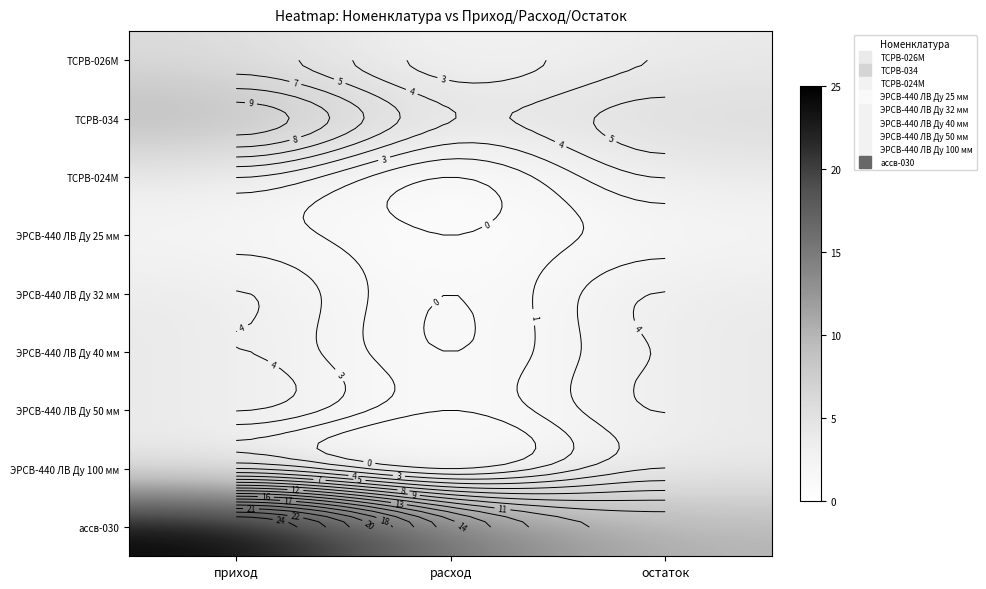

At which category is the sum across all series the highest?

приход